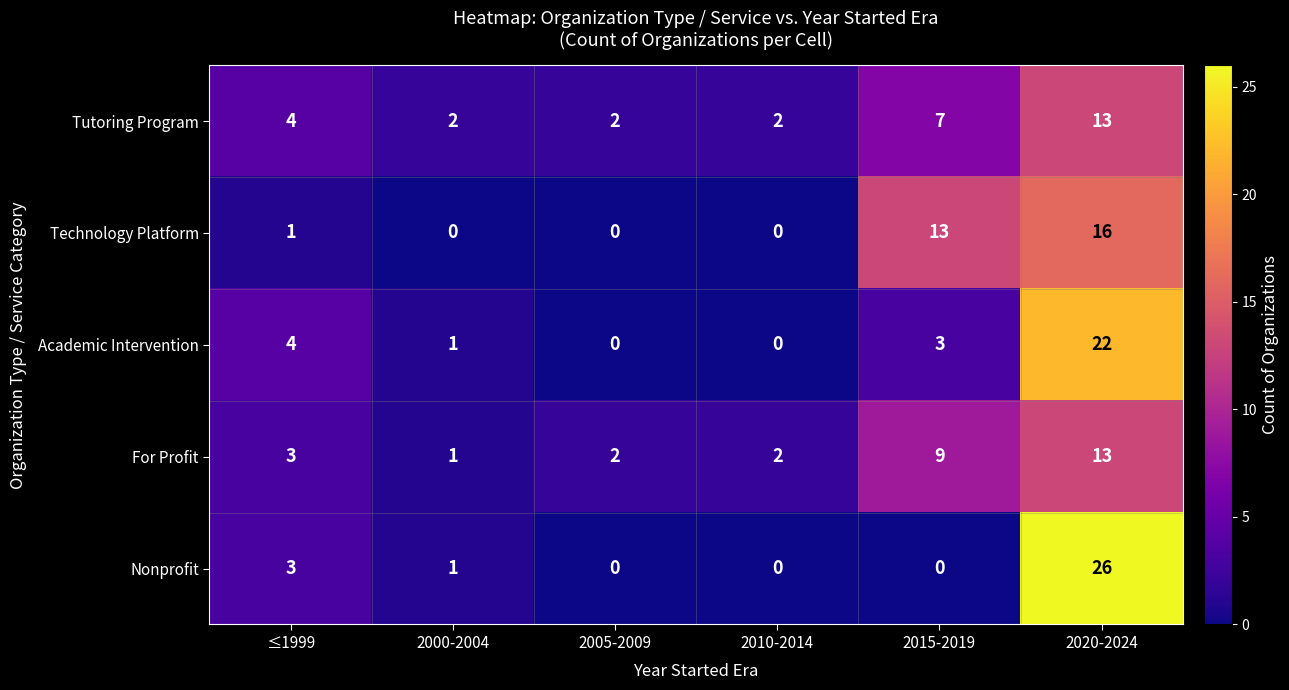

The value of For Profit at 2000-2004 is 1. True or false?

True